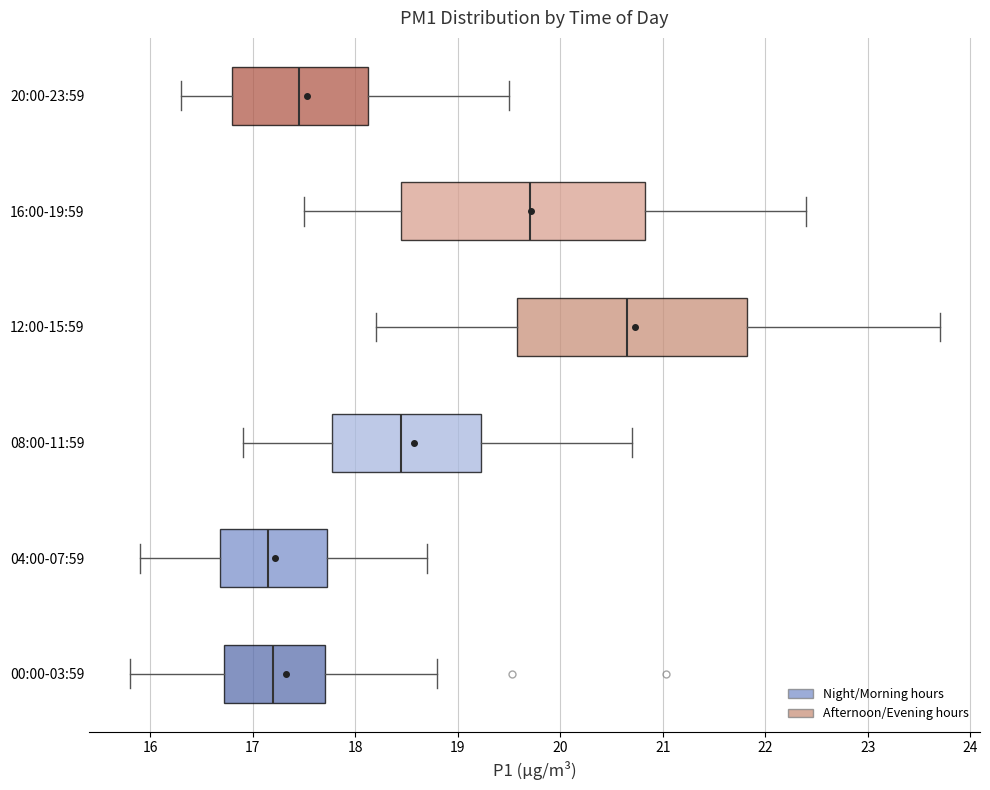

Reading bottom to top, transcribe this box plot: for each box, give where its median line is, the range the box spans, and where its two whiskers end, as read against the x-axis. The values are not printed on the chart, so give them approximately, as read against the axis.

00:00-03:59: median 17.2, box 16.7 to 17.7, whiskers 15.8 to 18.8
04:00-07:59: median 17.2, box 16.7 to 17.7, whiskers 15.9 to 18.7
08:00-11:59: median 18.5, box 17.8 to 19.2, whiskers 16.9 to 20.7
12:00-15:59: median 20.7, box 19.6 to 21.8, whiskers 18.2 to 23.7
16:00-19:59: median 19.7, box 18.5 to 20.8, whiskers 17.5 to 22.4
20:00-23:59: median 17.5, box 16.8 to 18.1, whiskers 16.3 to 19.5